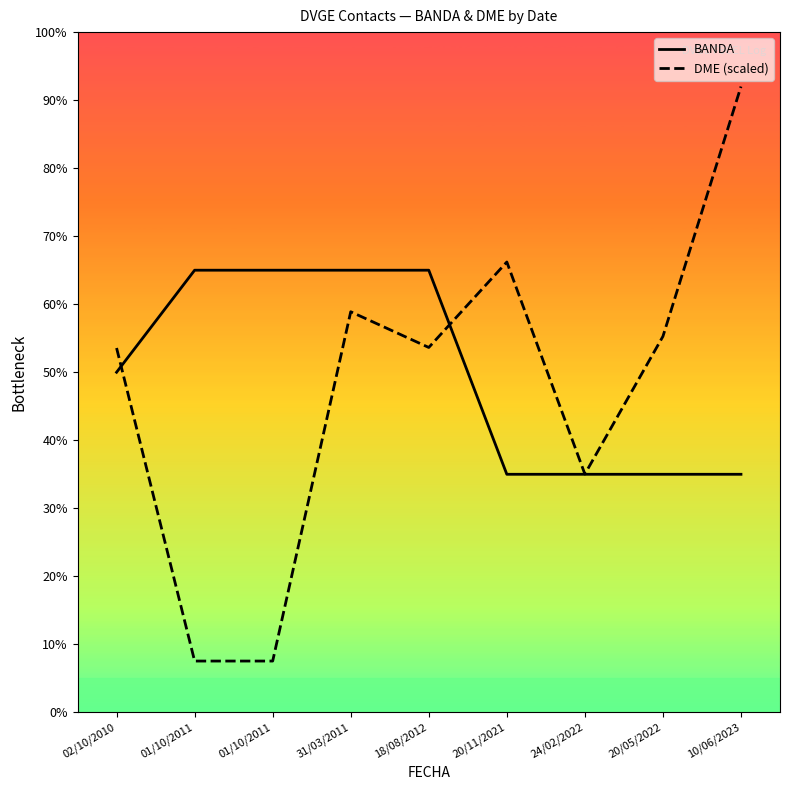

How many lines are shown in the chart?

2